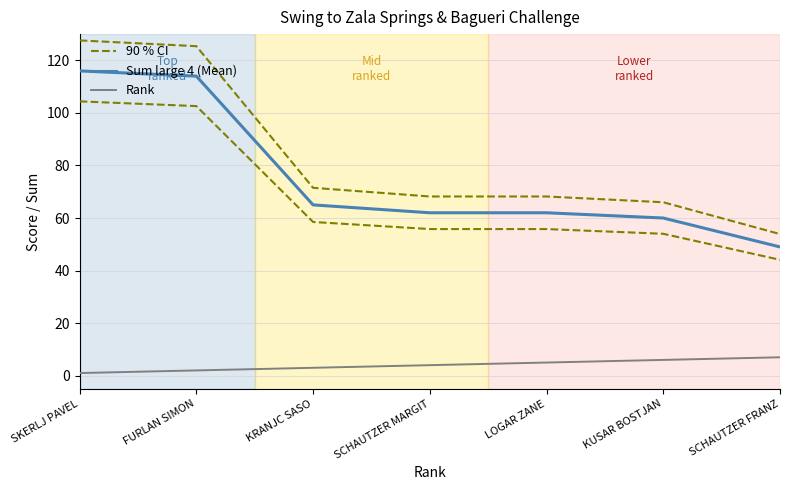

Reading left to right, list all the values displayed in this chart.

90 % CI: 127.6	125.4	71.5	68.2	68.2	66.0	53.9
Sum large 4 (Mean): 116.0	114.0	65.0	62.0	62.0	60.0	49.0
Rank: 1.0	2.0	3.0	4.0	5.0	6.0	7.0